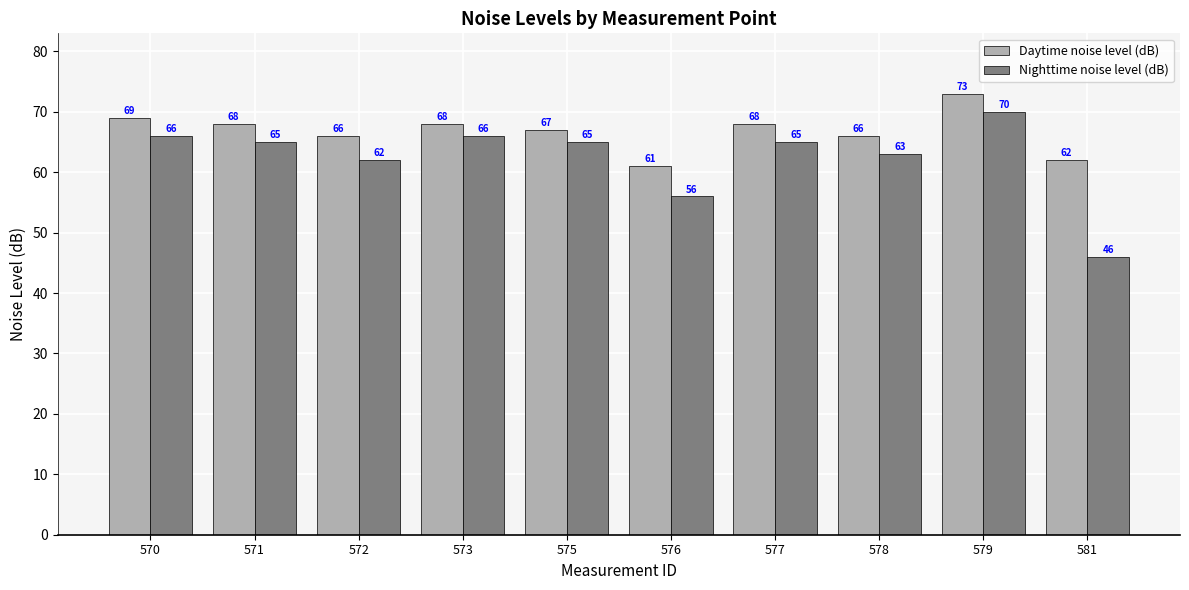

What is the minimum value for Daytime noise level (dB)?

61